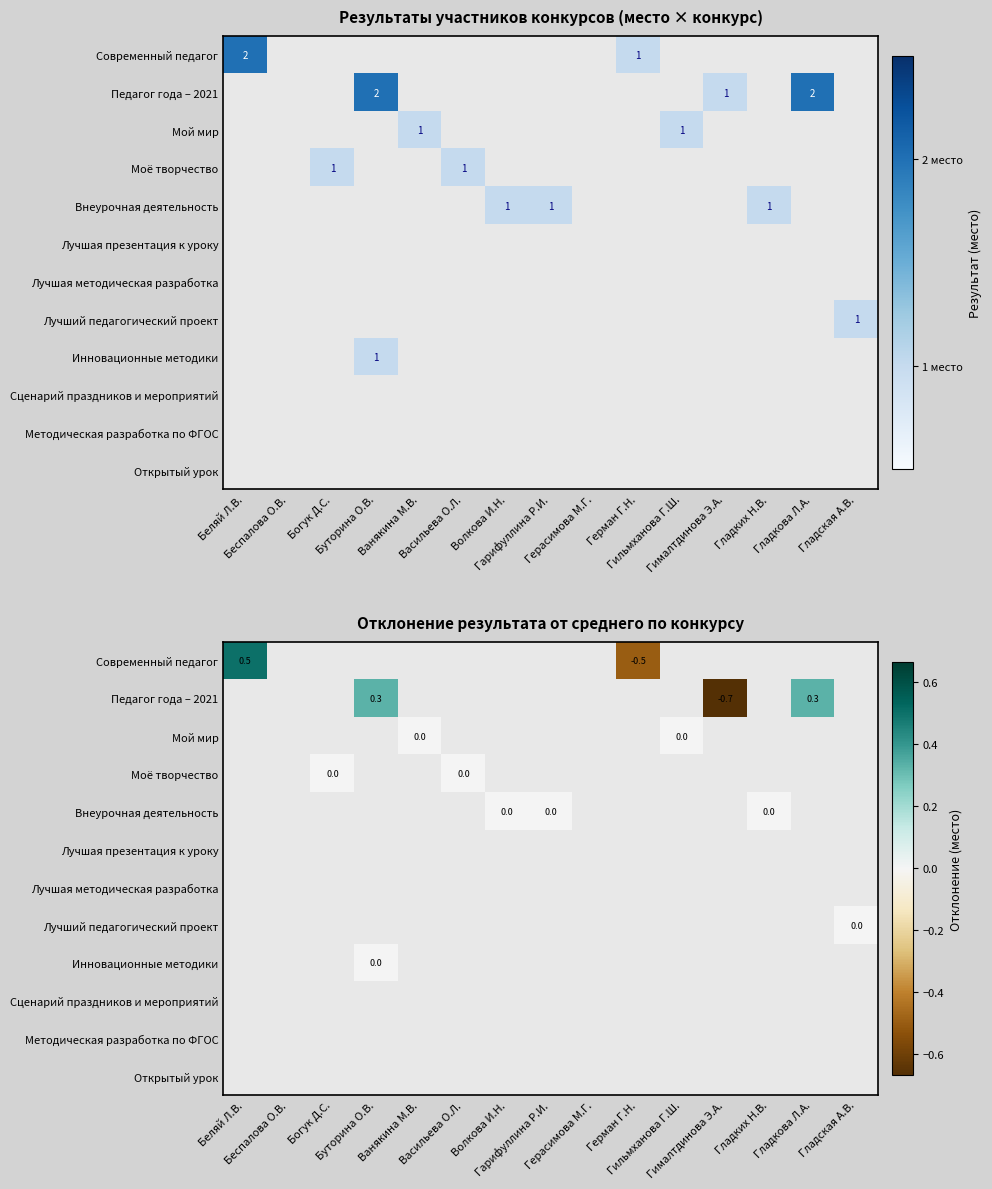

What is the minimum value shown in the chart?

-0.7